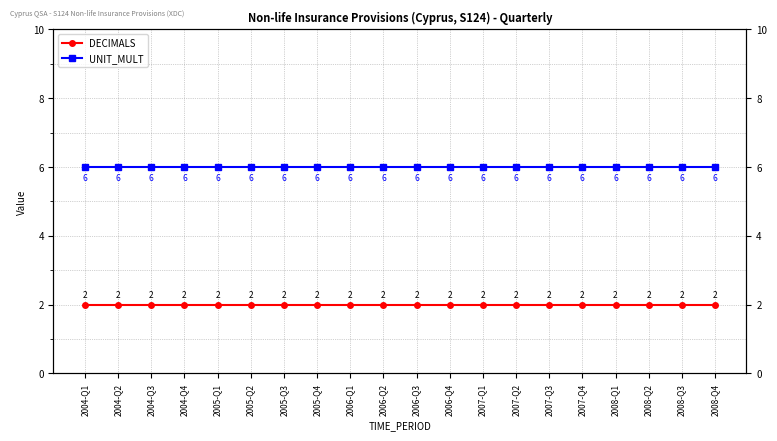

What is the label of the 13th point from the right?

2005-Q4